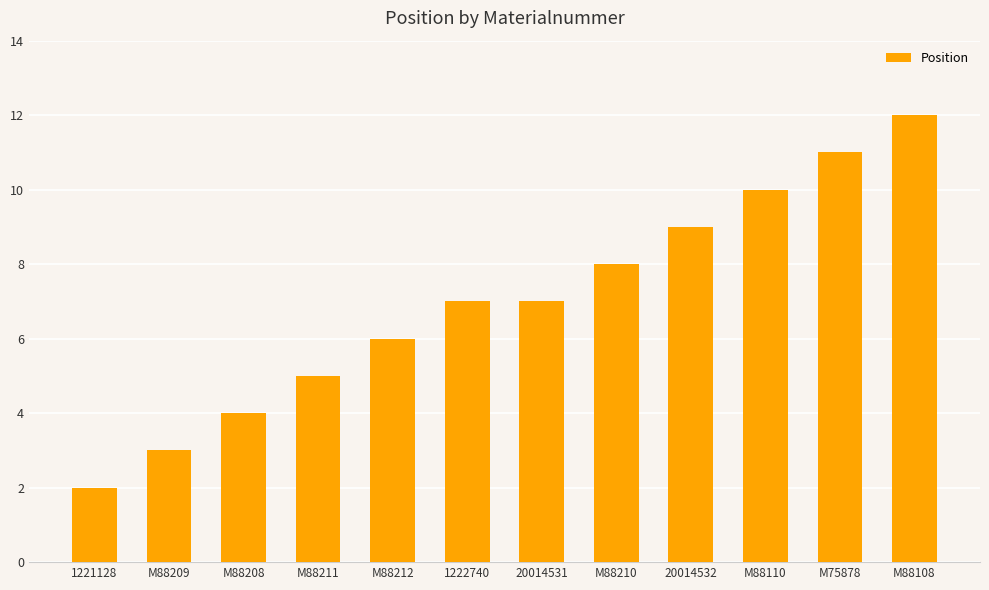

The value at M88212 is 6. True or false?

True